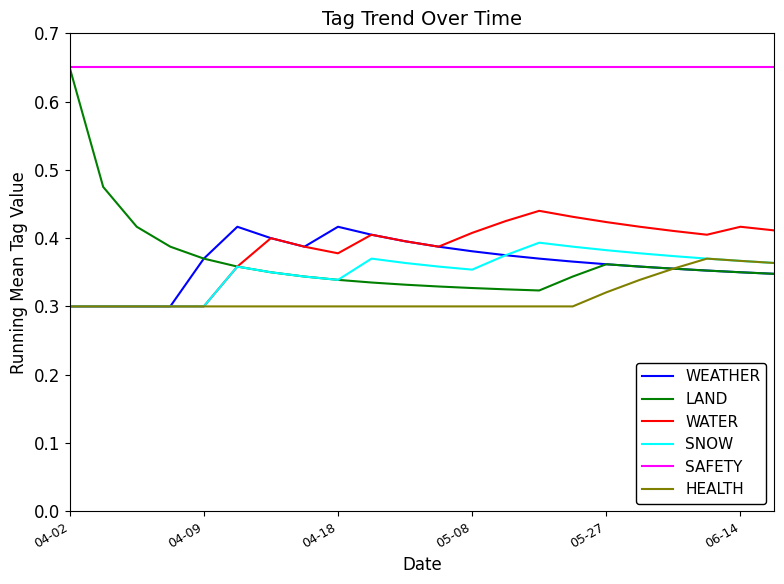

Which series has the largest total across all categories?

SAFETY